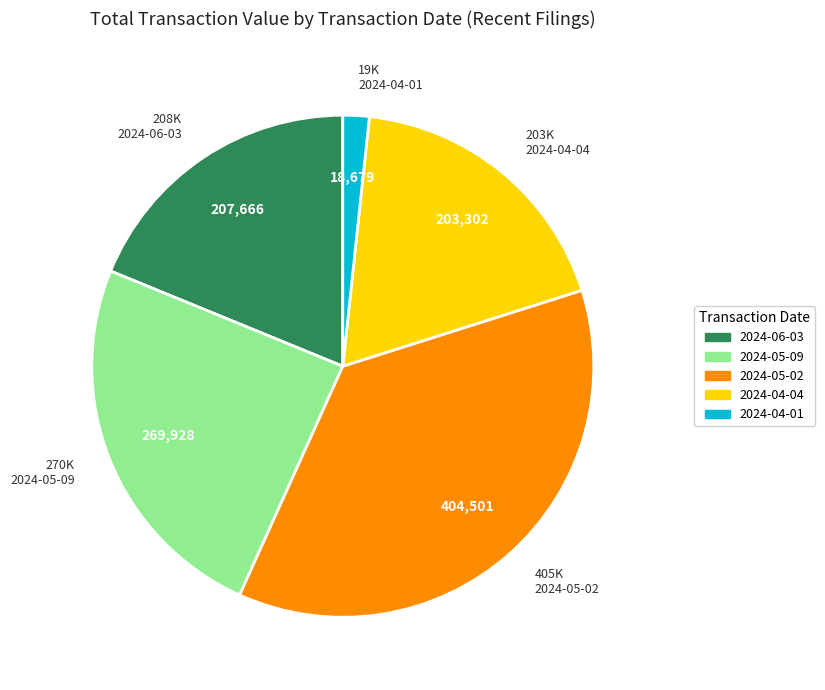

Does 2024-04-04 represent more than half of the total?

No